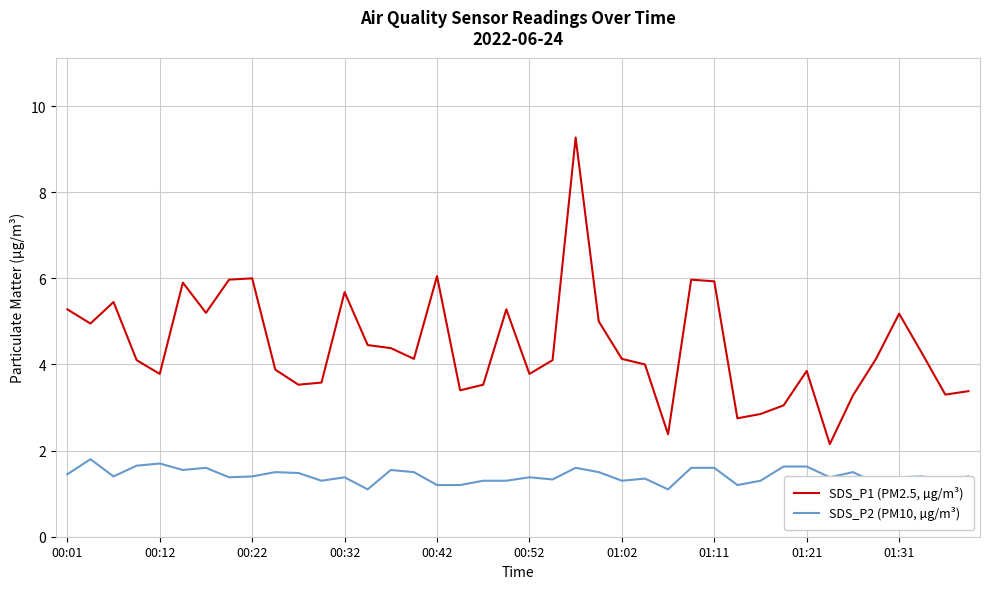

True or false: SDS_P1 (PM2.5, µg/m³) and SDS_P2 (PM10, µg/m³) intersect in this chart.

False